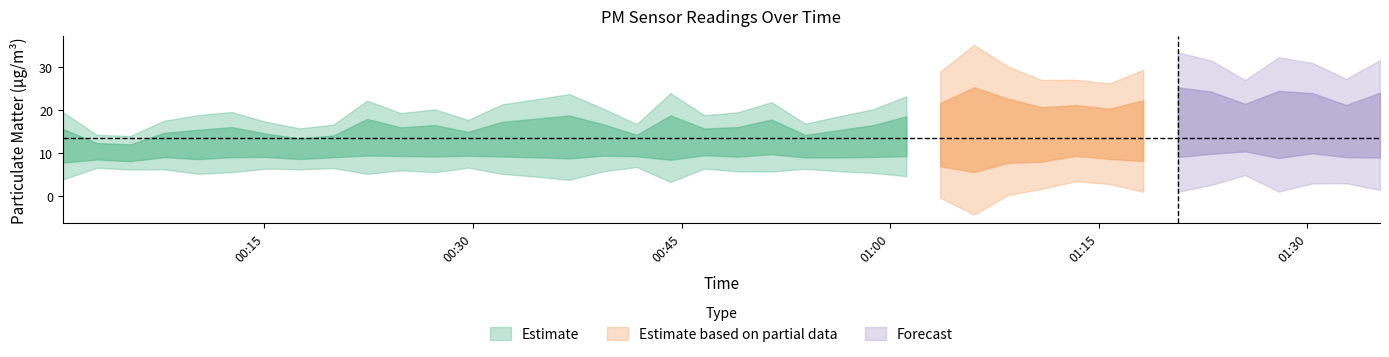

What is the value of the P1 point at the 28th from the left?

19.4